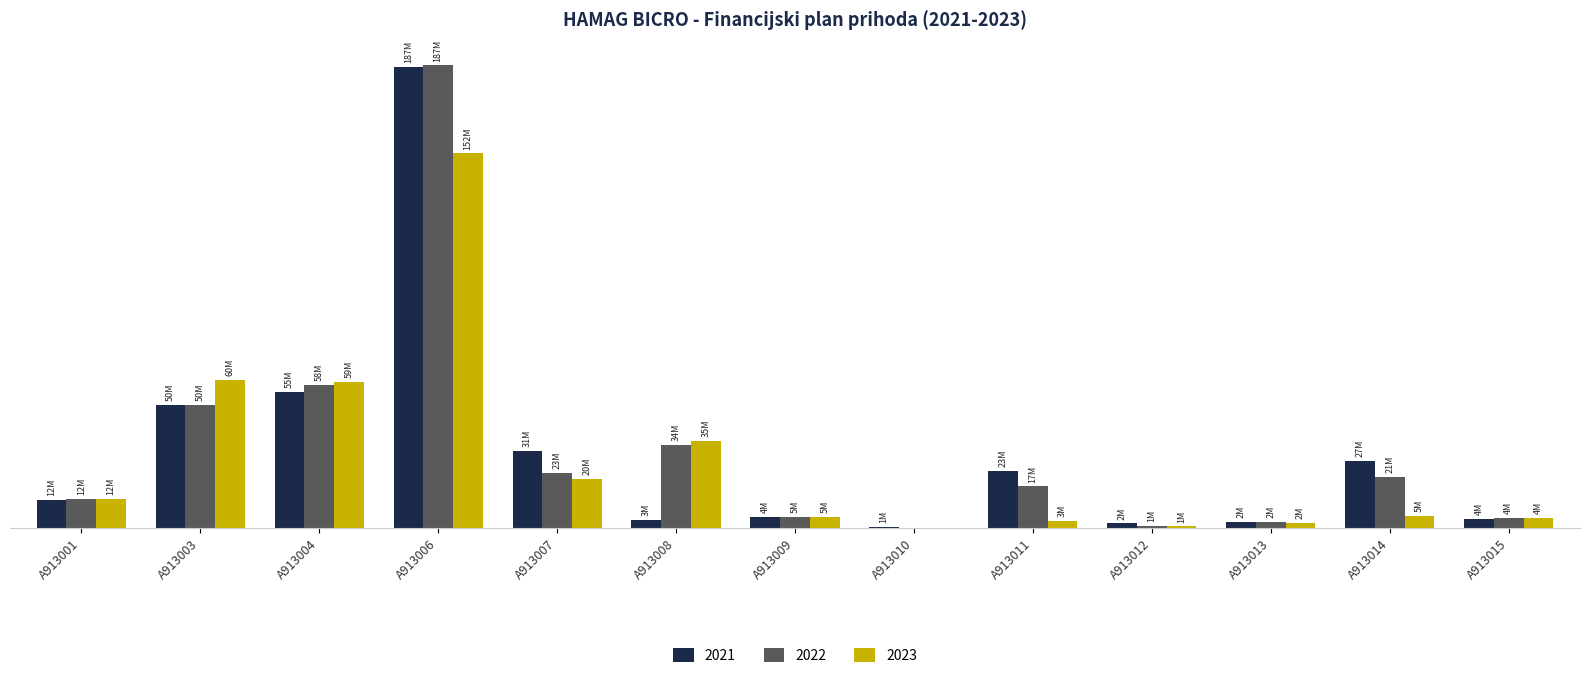

Reading right to left, extract all data points from this chart.

2021: 3630625	27130518	2500000	1924885	23344179	546300	4490000	3482496	31439206	186660255	55185080	50000000	11603800
2022: 4150000	20613732	2400000	940187	16898465	0	4510000	33676000	22508889	187390000	58148199	50000000	11762600
2023: 4150000	4982300	2300000	705450	3091667	0	4510000	35316000	19923890	151735000	59312939	60000000	11786017